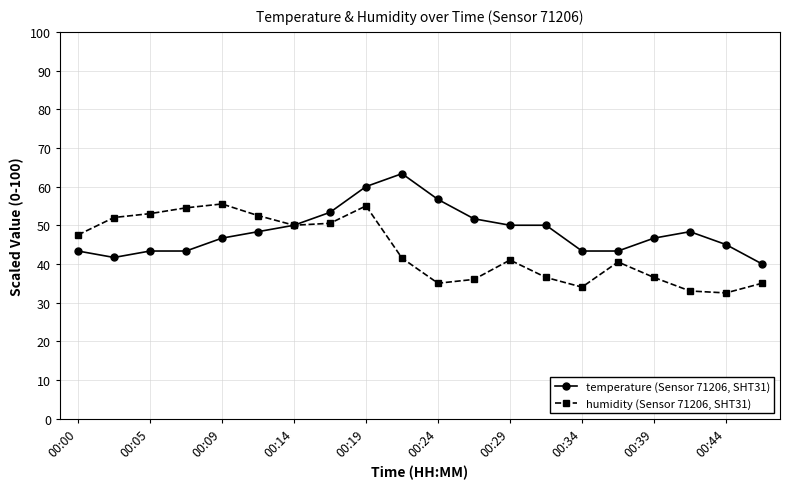

What is the average value of the temperature (Sensor 71206, SHT31) series?

48.4